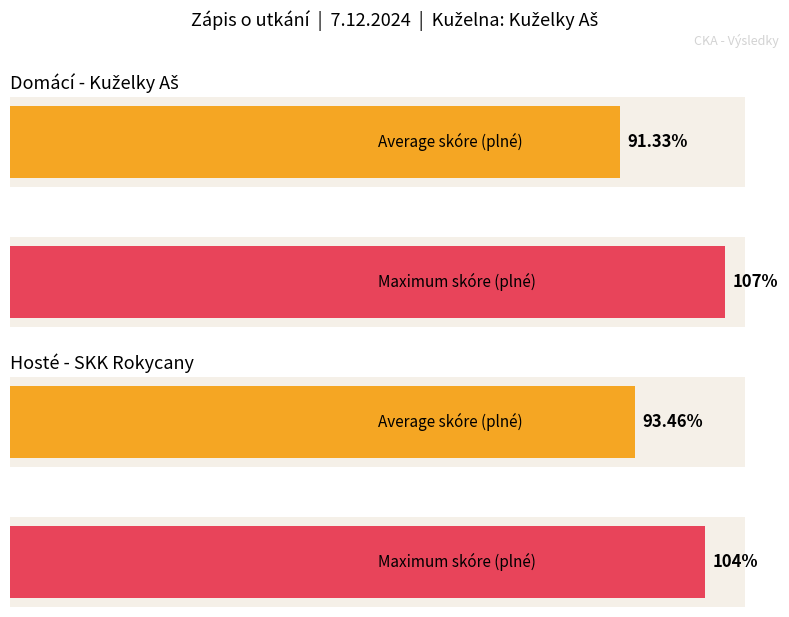

How many bars are there in each group?

2